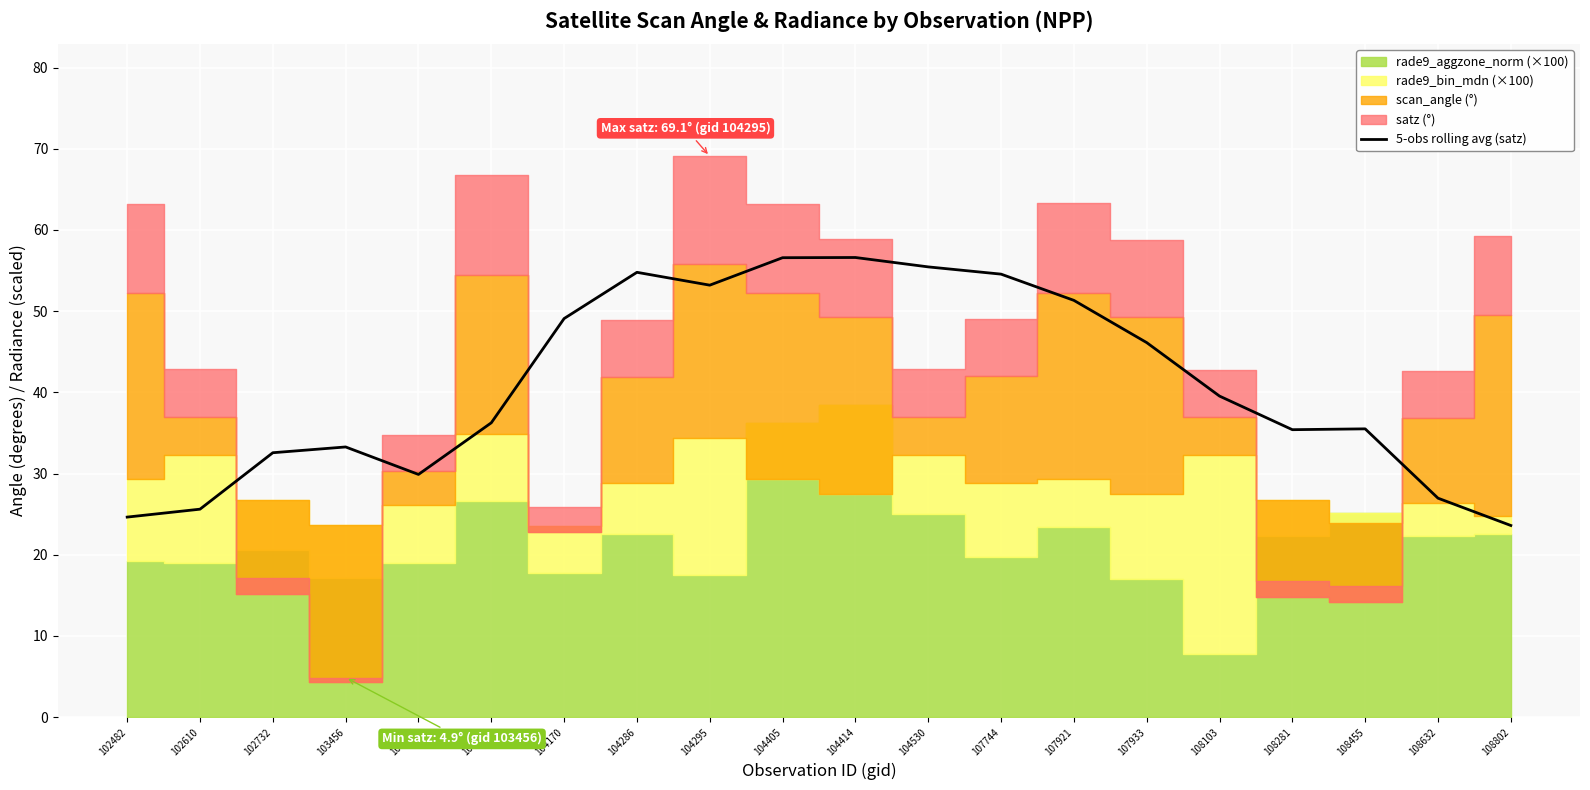

Is it true that 5-obs rolling avg (satz) equals 44.1 at 103456?

False